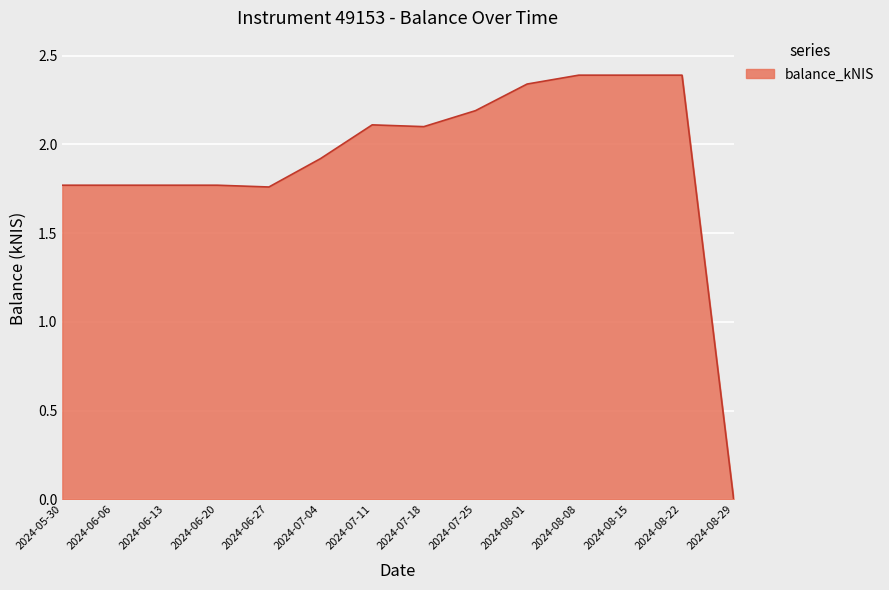

At which label does the data first exceed 2?

2024-07-11